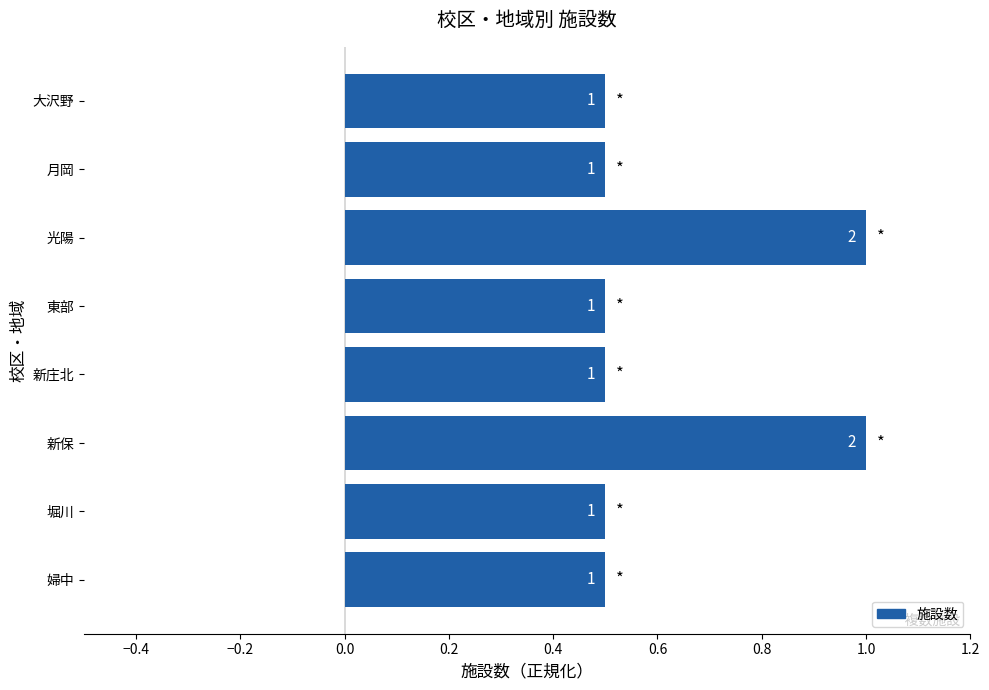

What is the difference between the second highest and minimum values?

0.5